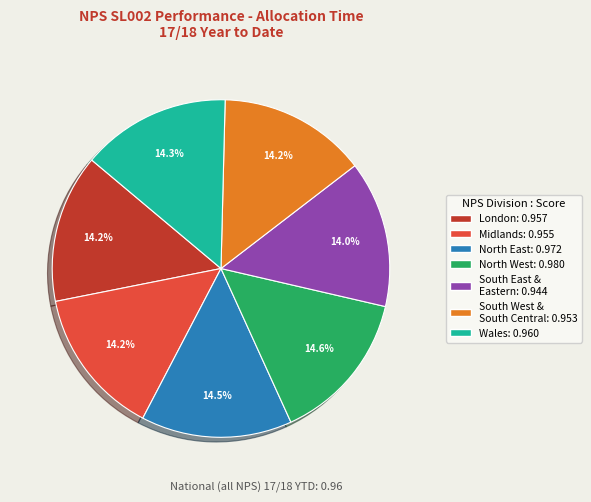

Is there a majority slice in this chart?

No